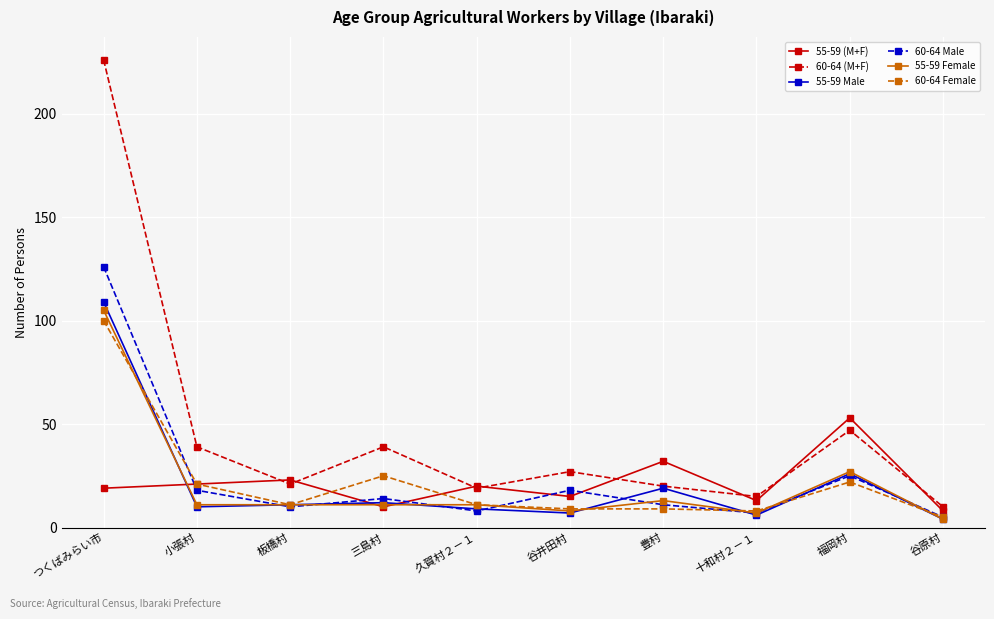

After their last crossing, which series has the higher values: 60-64 (M+F) or 55-59 (M+F)?

60-64 (M+F)